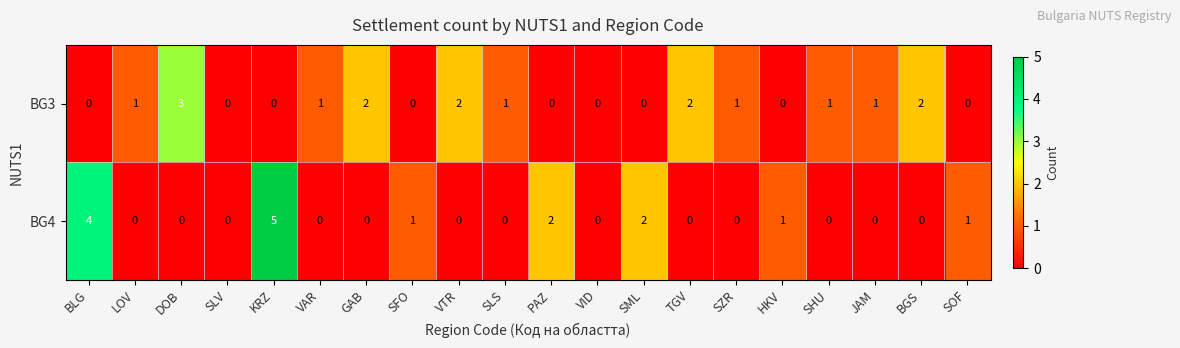

What is the sum of the BG4 values at SML and BLG?

6